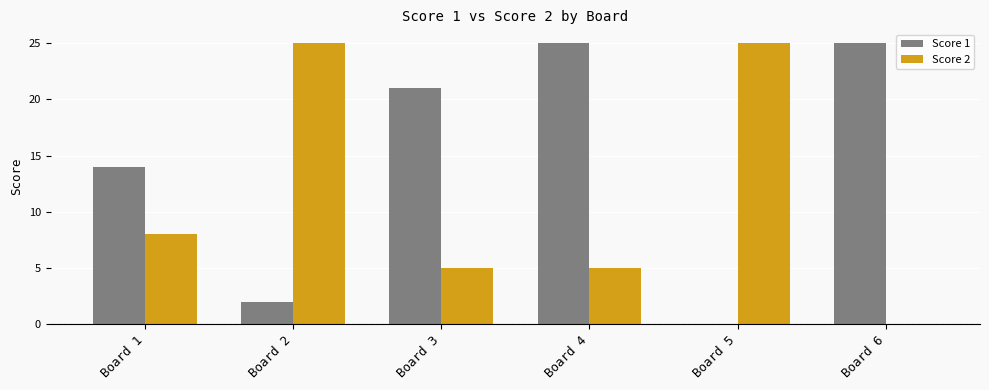

What is the maximum value shown in the chart?

25